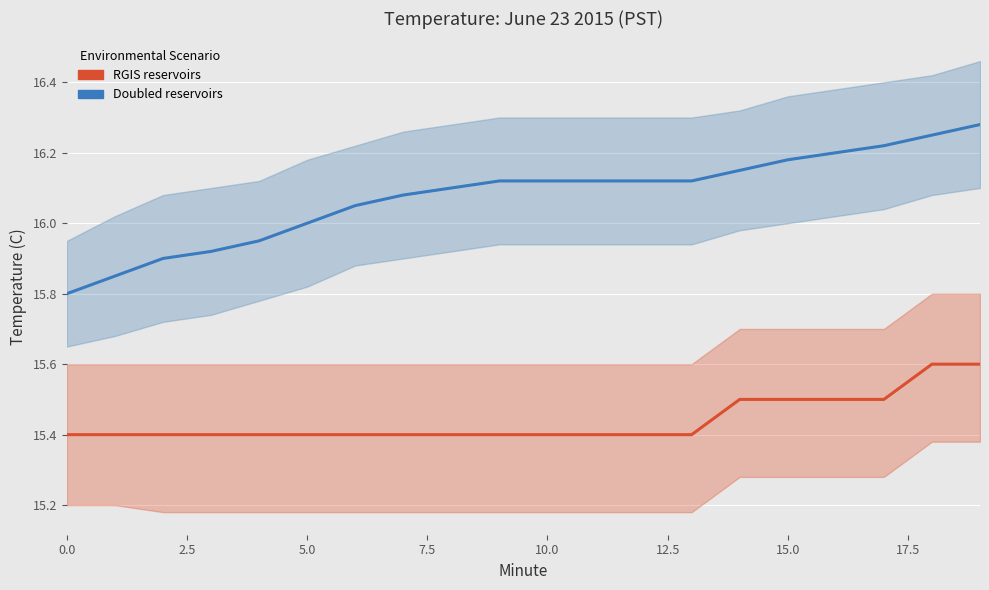

Which series changed the most between 2.5 and 17?

Doubled reservoirs